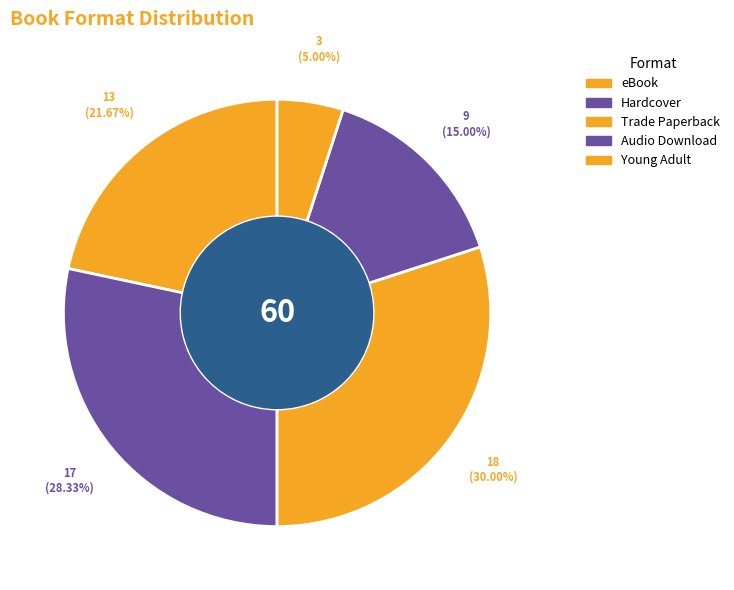

To the nearest percent, what portion does Audio Download represent?

15%